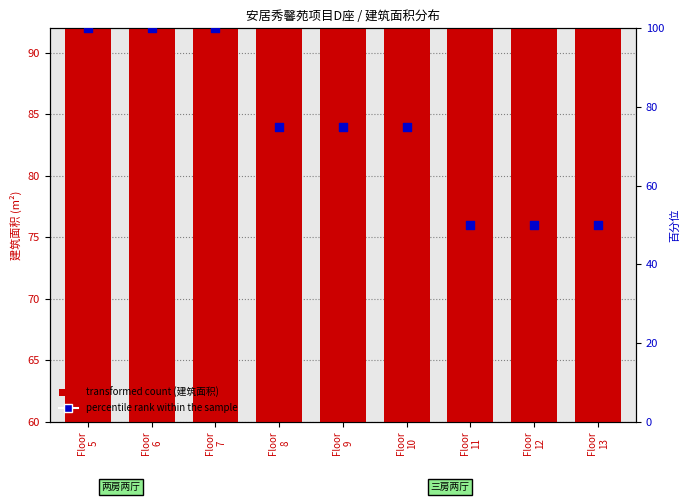

Approximately how many times larger is the value at Floor
13 compared to Floor
9?

0.7